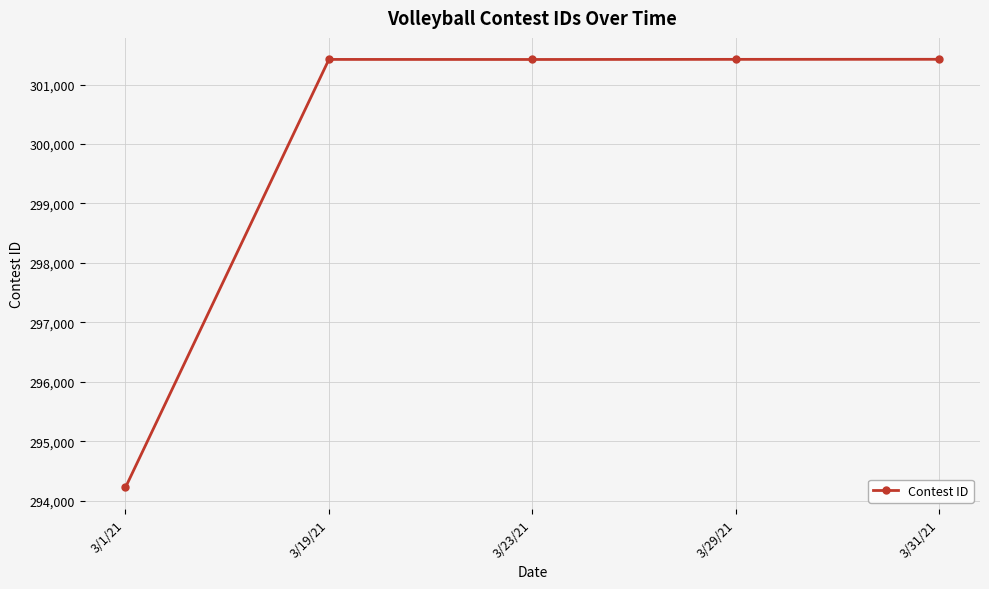

What is the change in value from 3/19/21 to 3/29/21?

+1